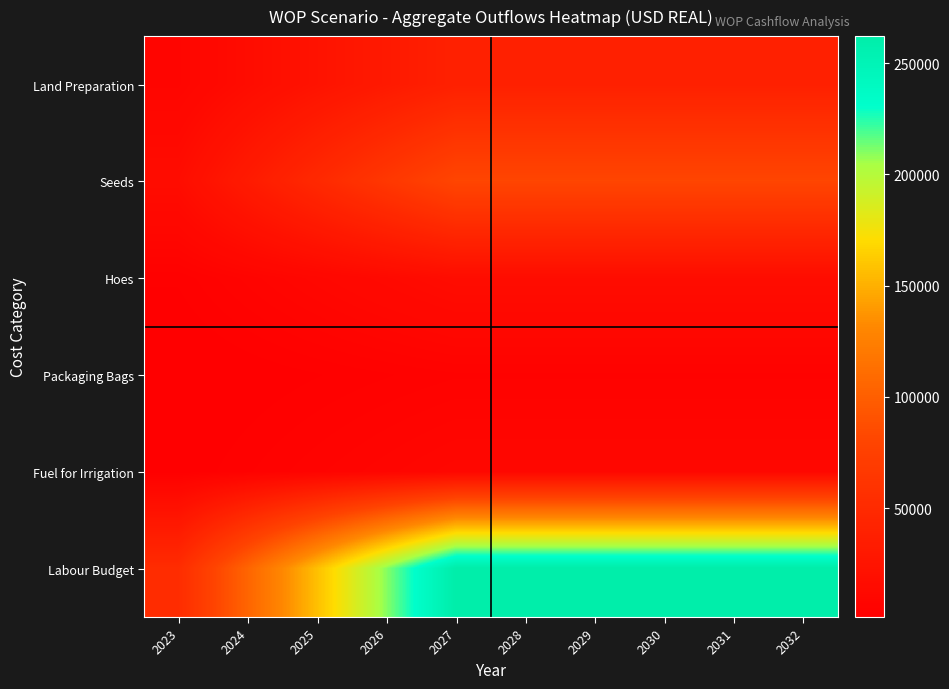

At how many categories does at least one series exceed 10424?

10